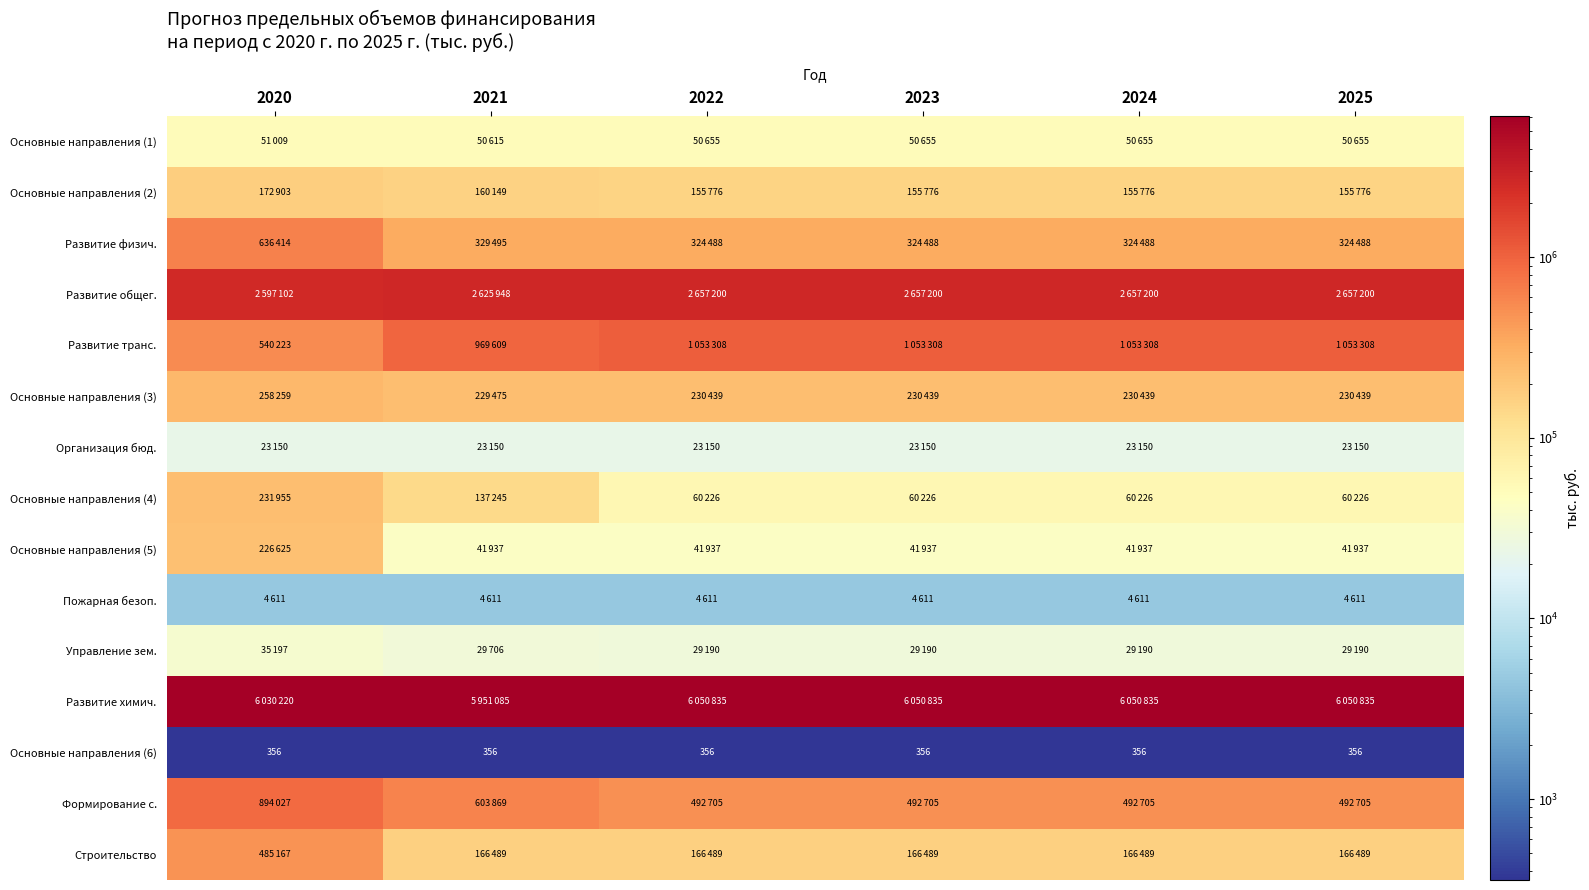

What is the average value of the Основные направления (6) series?

356